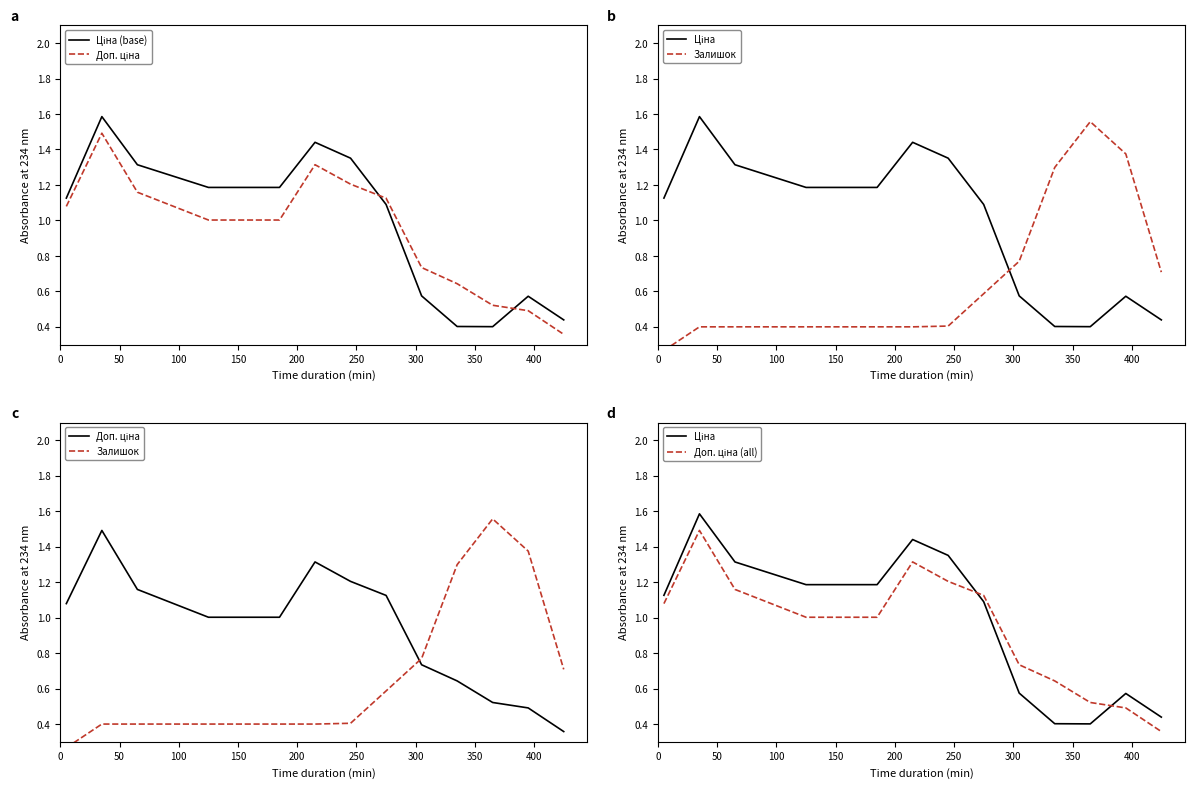

What is the value of the Доп. ціна (all) point at the 12th from the left?

0.6